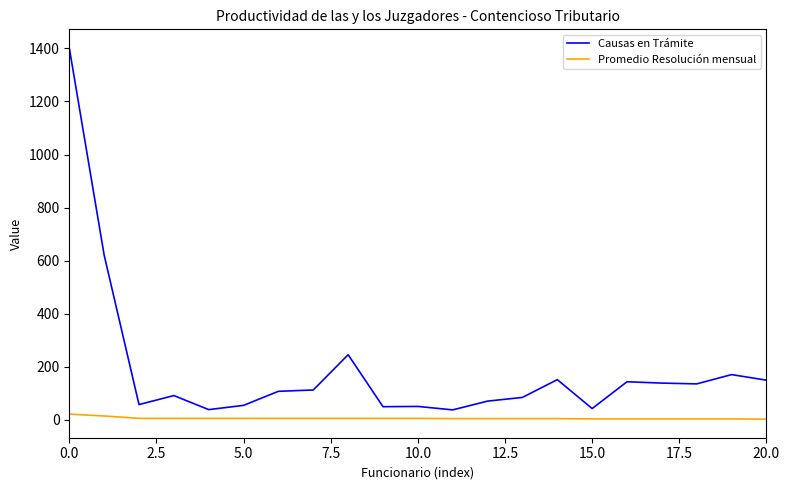

Which series has the largest total across all categories?

Causas en Trámite